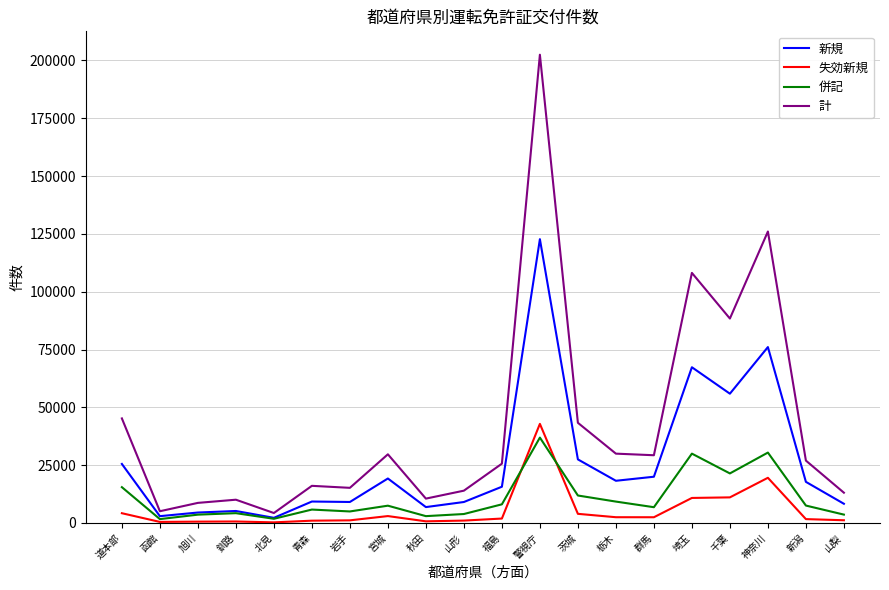

What is the maximum value shown in the chart?

202480